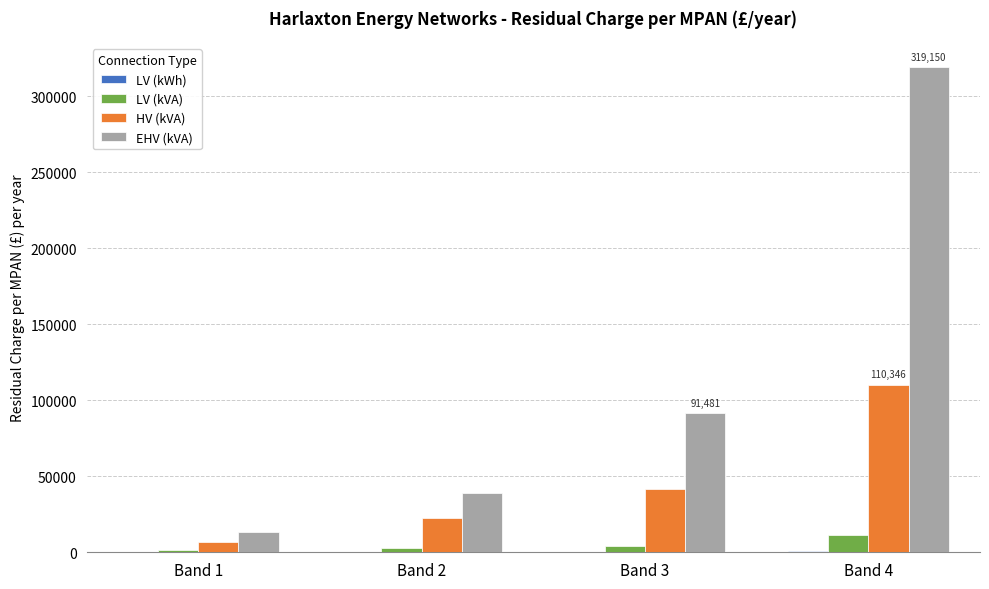

Which series changed the most between Band 1 and Band 4?

EHV (kVA)